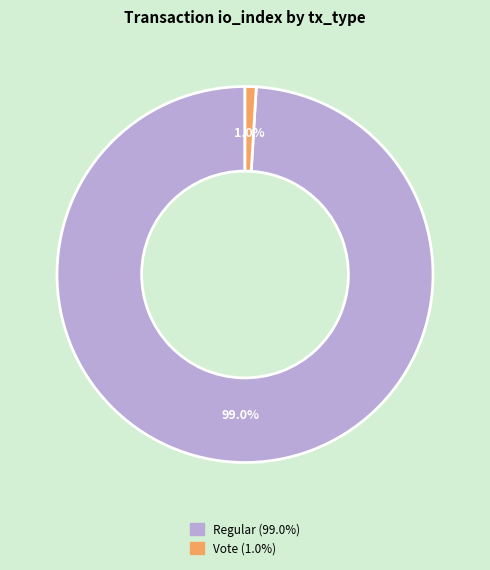

Is there any slice that represents more than half of the pie?

Yes